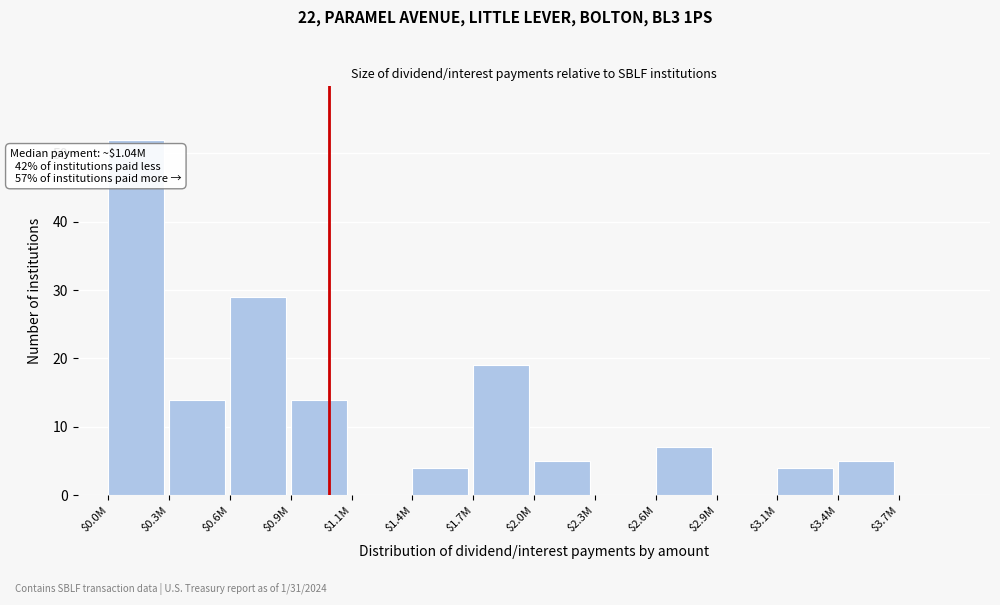

Which category has the highest value across all series?

$0.0M